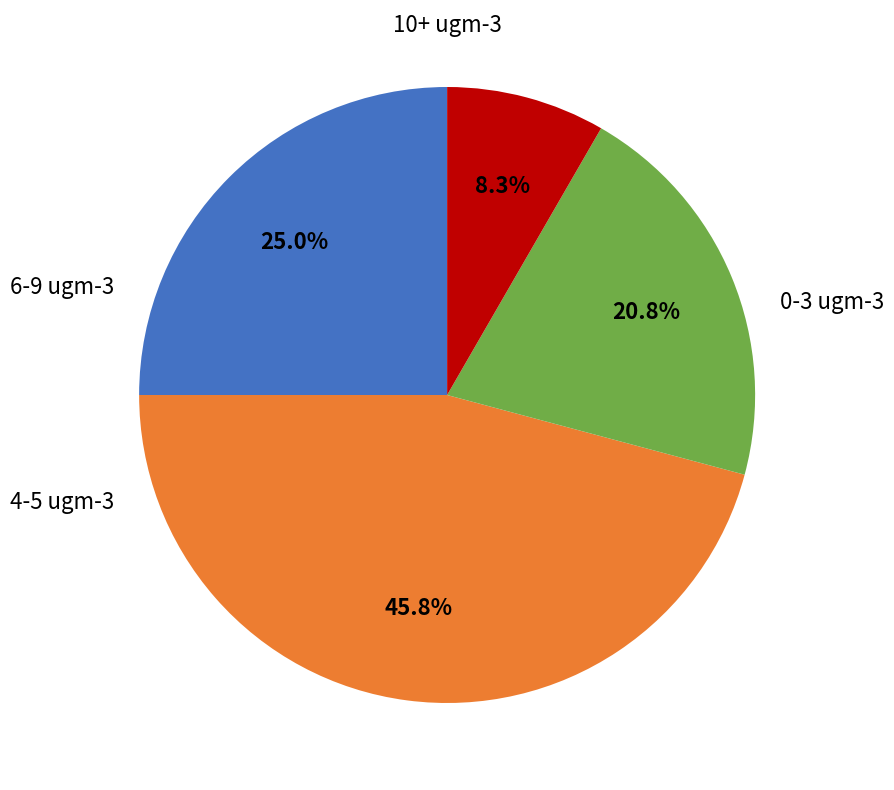

Is there any slice that represents more than half of the pie?

No